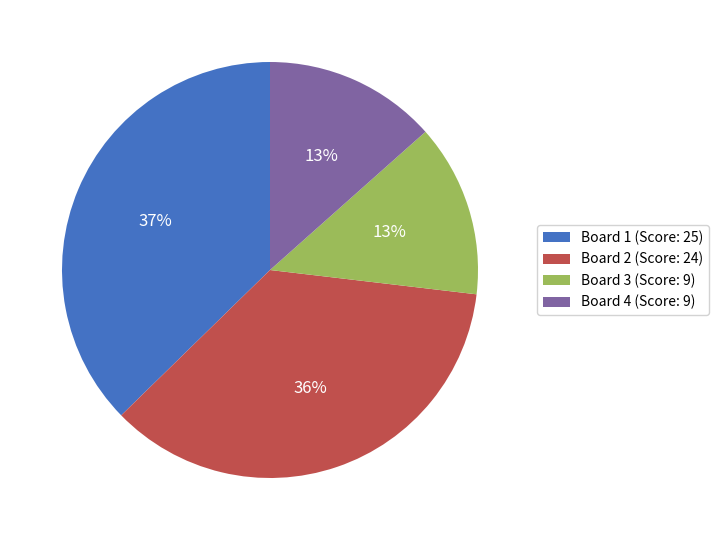

Which slice is the largest?

Board 1 (Score: 25)